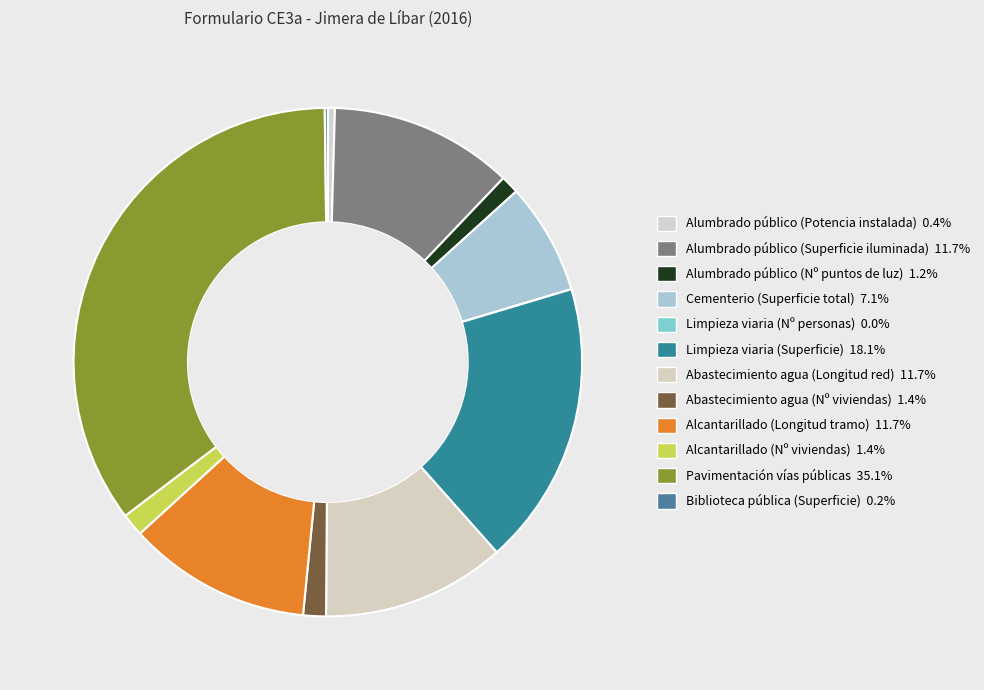

Which category has the biggest portion of the pie?

Pavimentación vías públicas